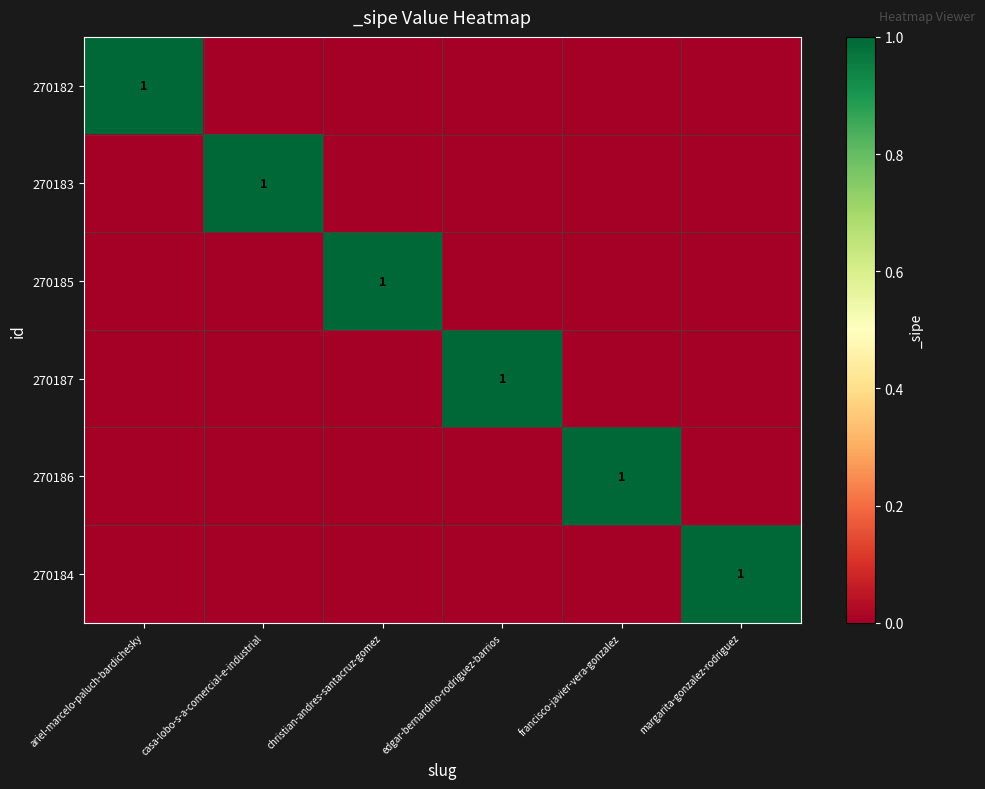

Is it true that 270184 equals 1 at margarita-gonzalez-rodriguez?

True